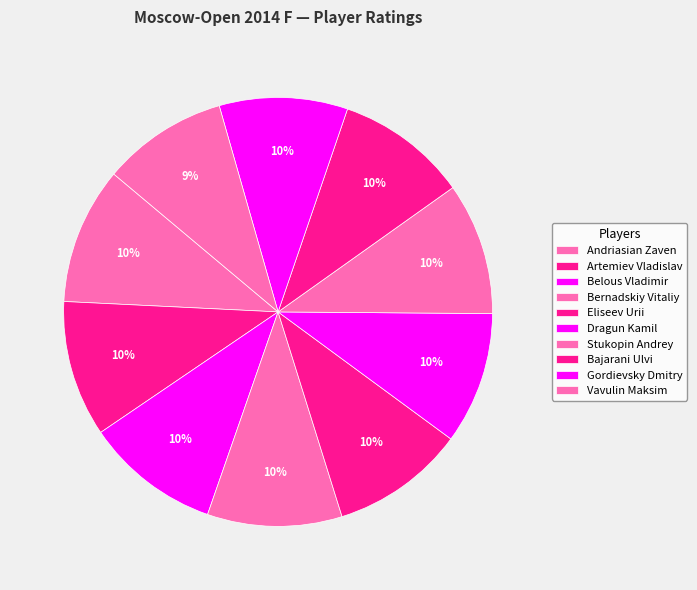

How many segments does this pie chart have?

10